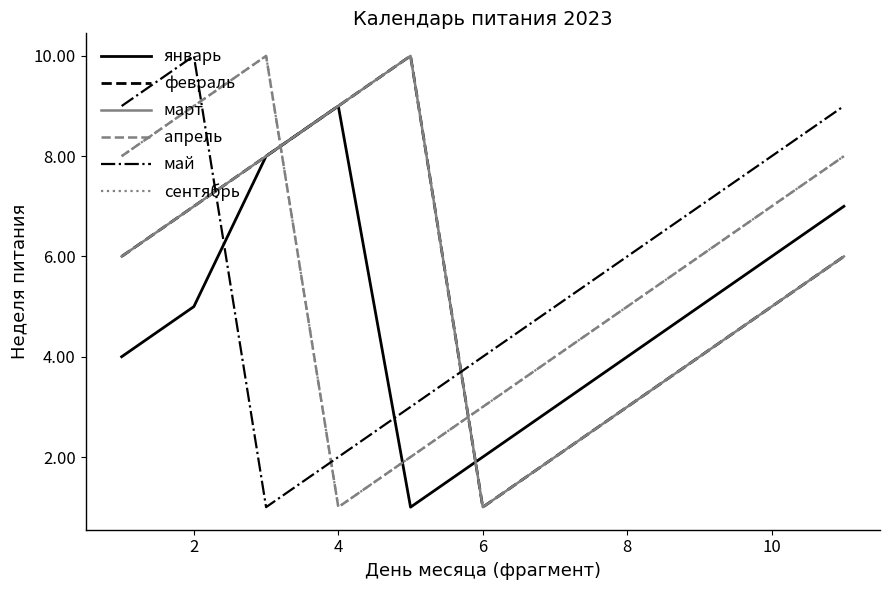

Does the chart have visible grid lines?

No